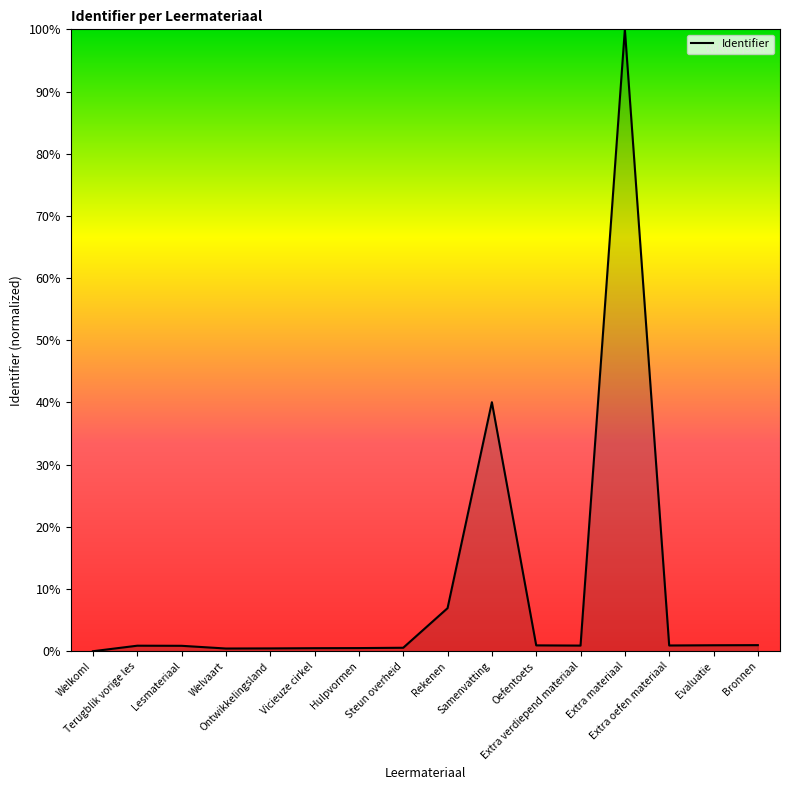

What is the difference between the maximum and minimum values?

100.0